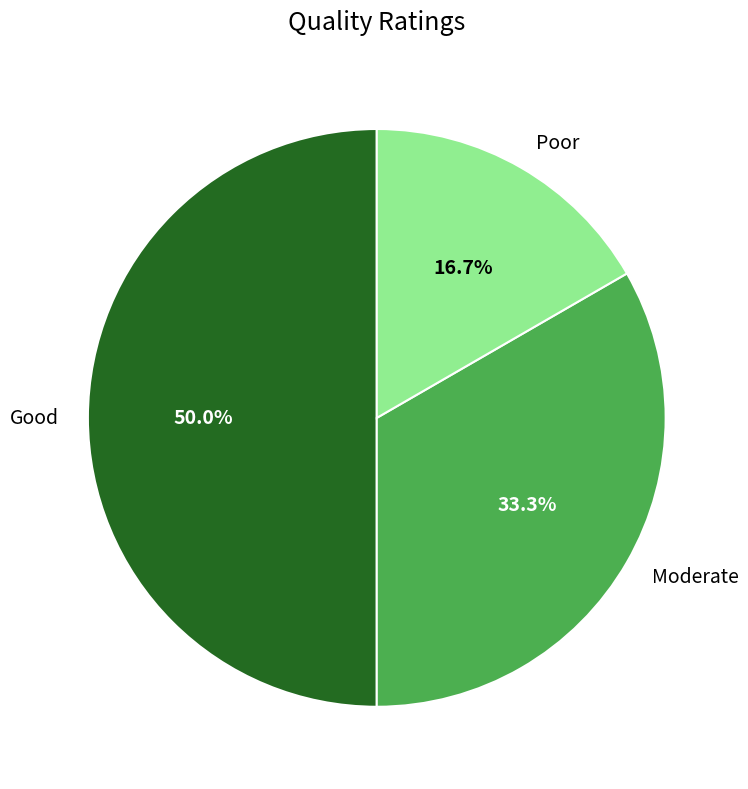

To the nearest percent, what portion does Moderate represent?

33%